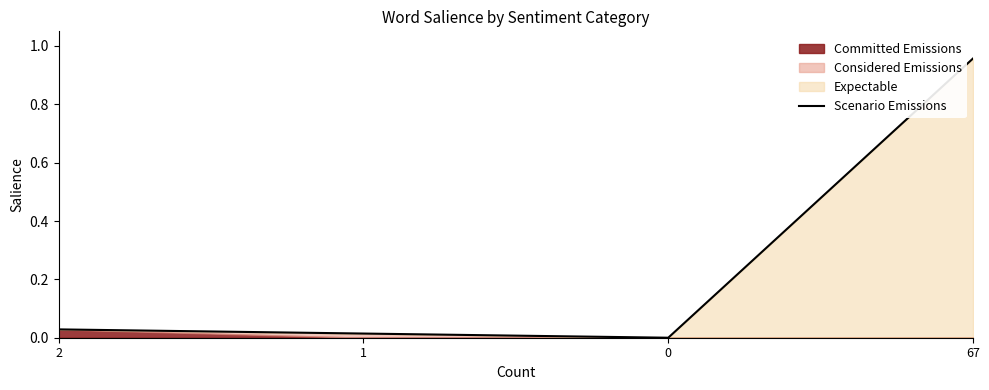

What is the difference between the values at 1 and 67?

0.9